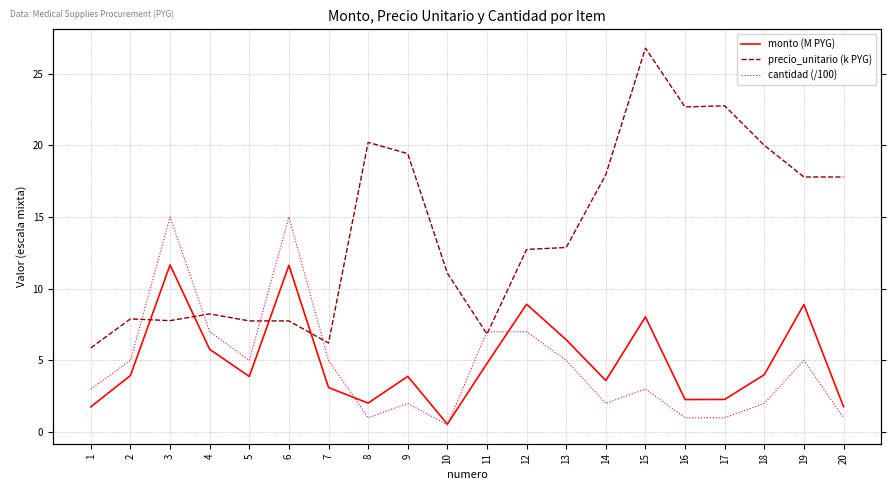

At which category is the sum across all series the highest?

15